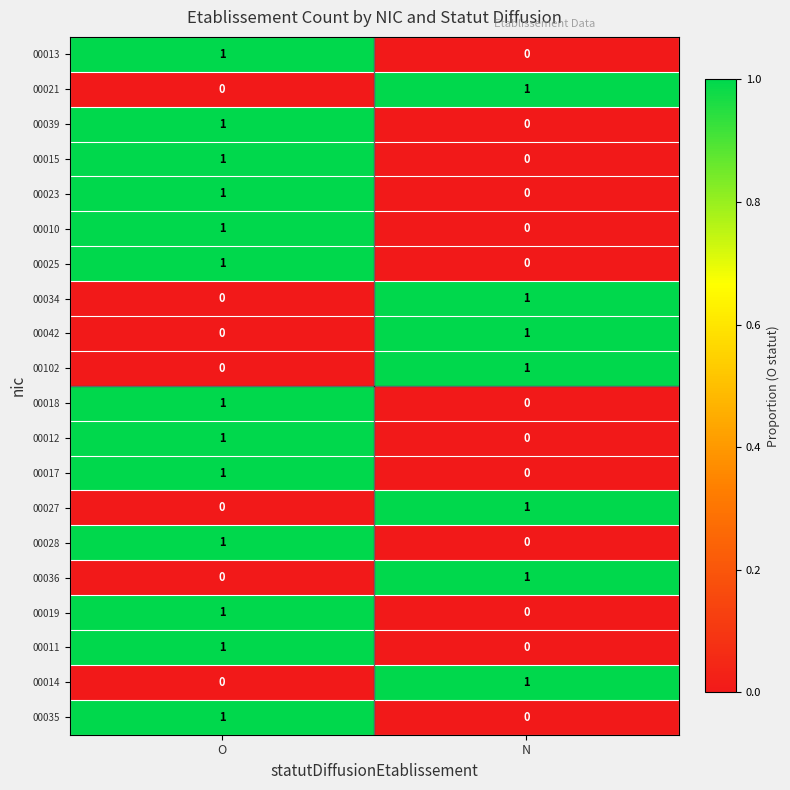

Which category has the highest value in the 00011 series?

O